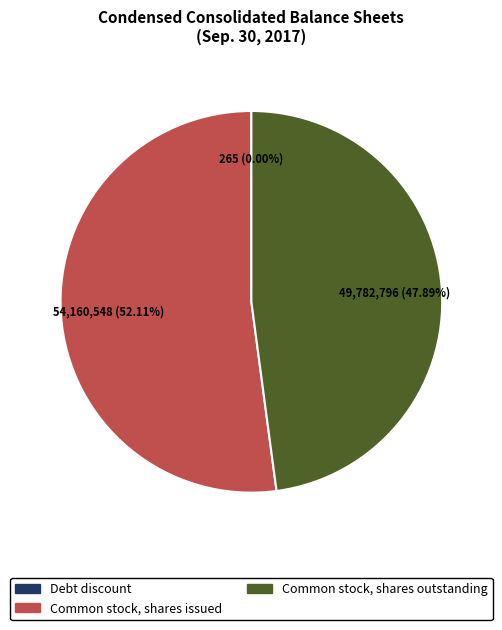

Which slice is the largest?

Common stock, shares issued